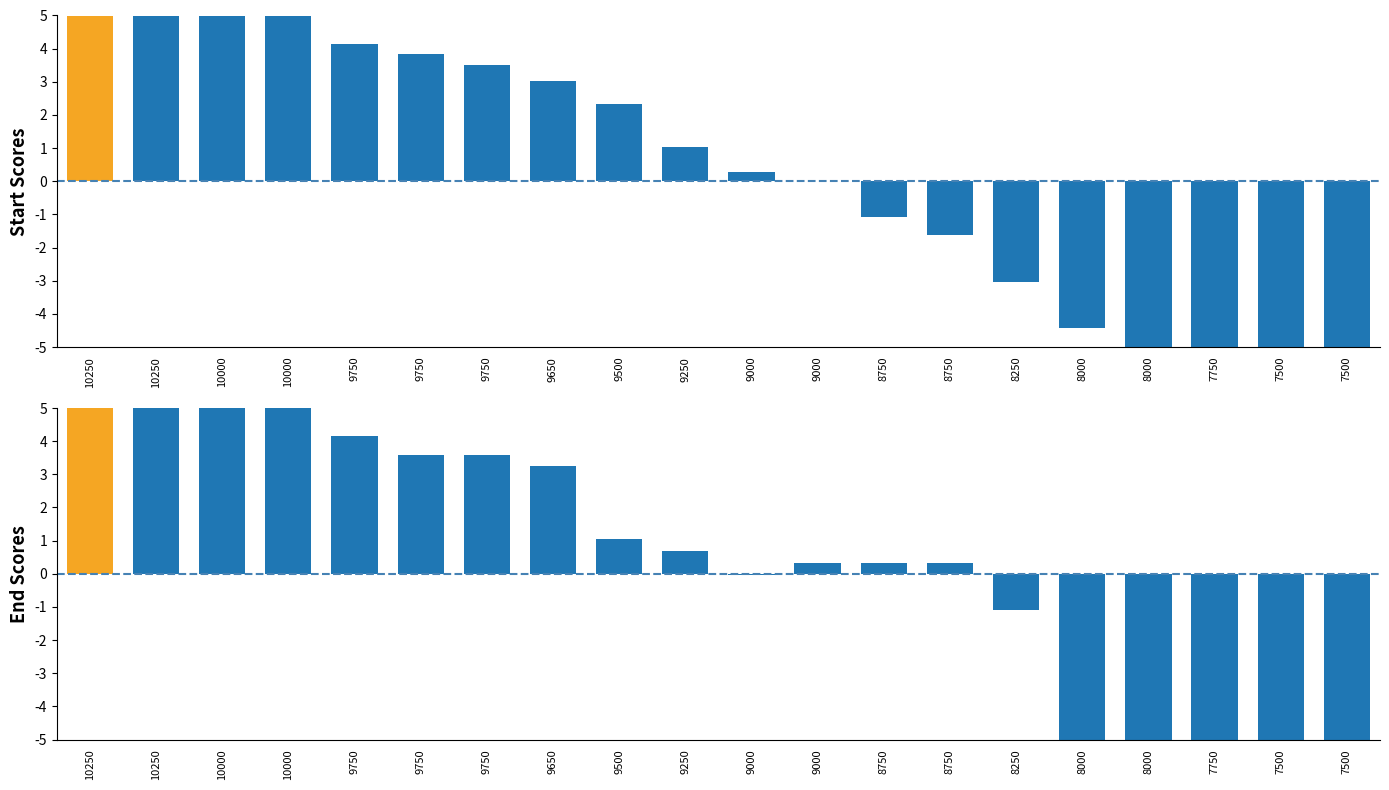

How many negative values does the Average series have?

9